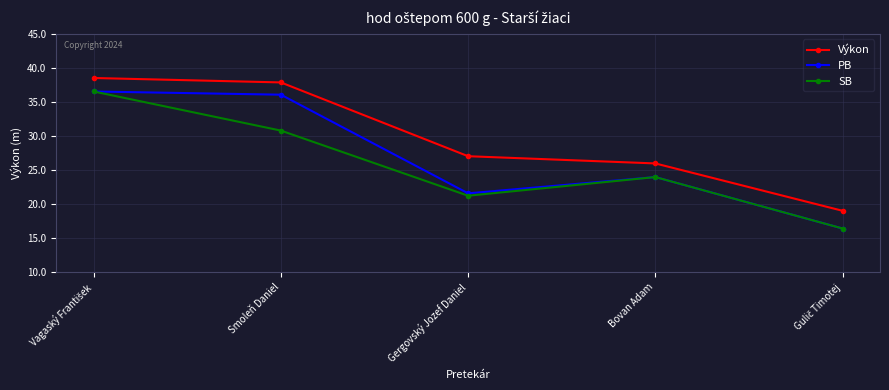

What is the sum of all SB values?

129.0